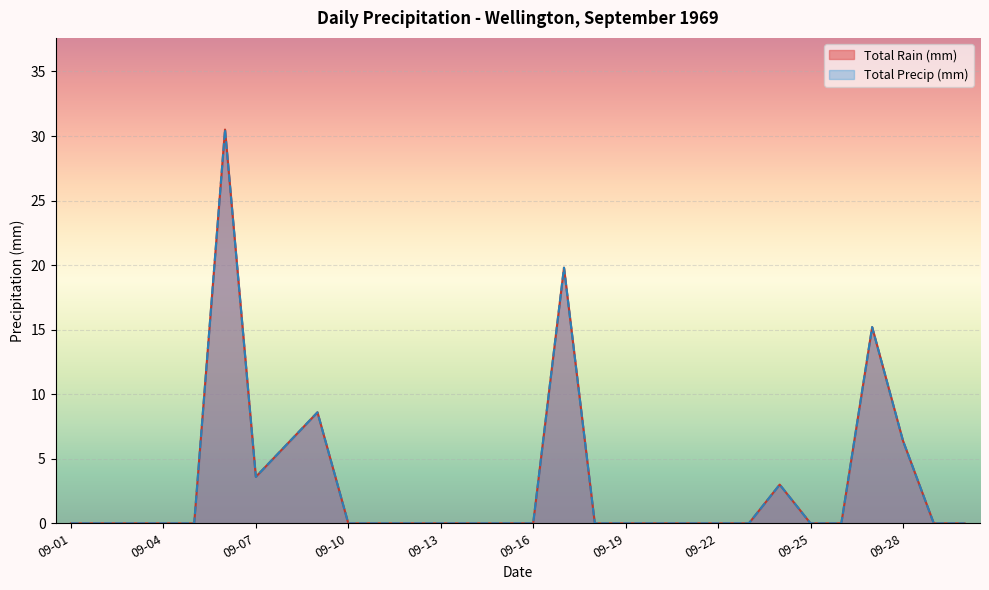

Which label corresponds to the largest value in the chart?

1969-09-06